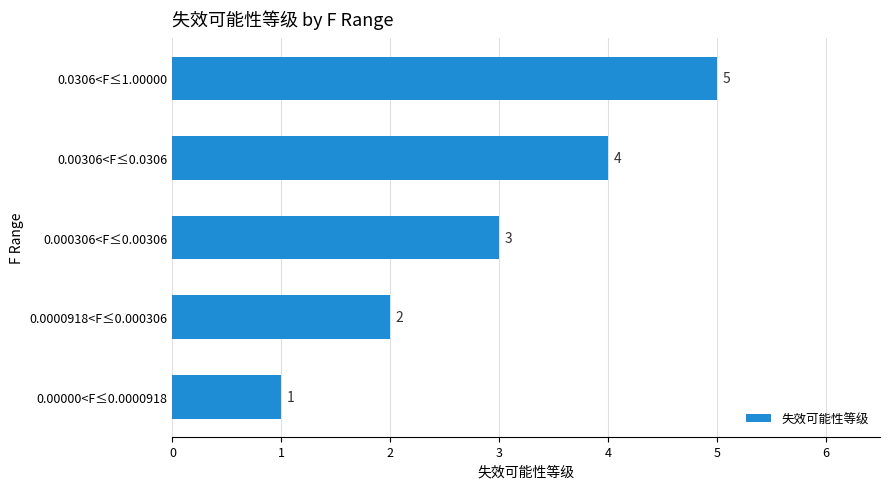

How many bars are there in total?

5